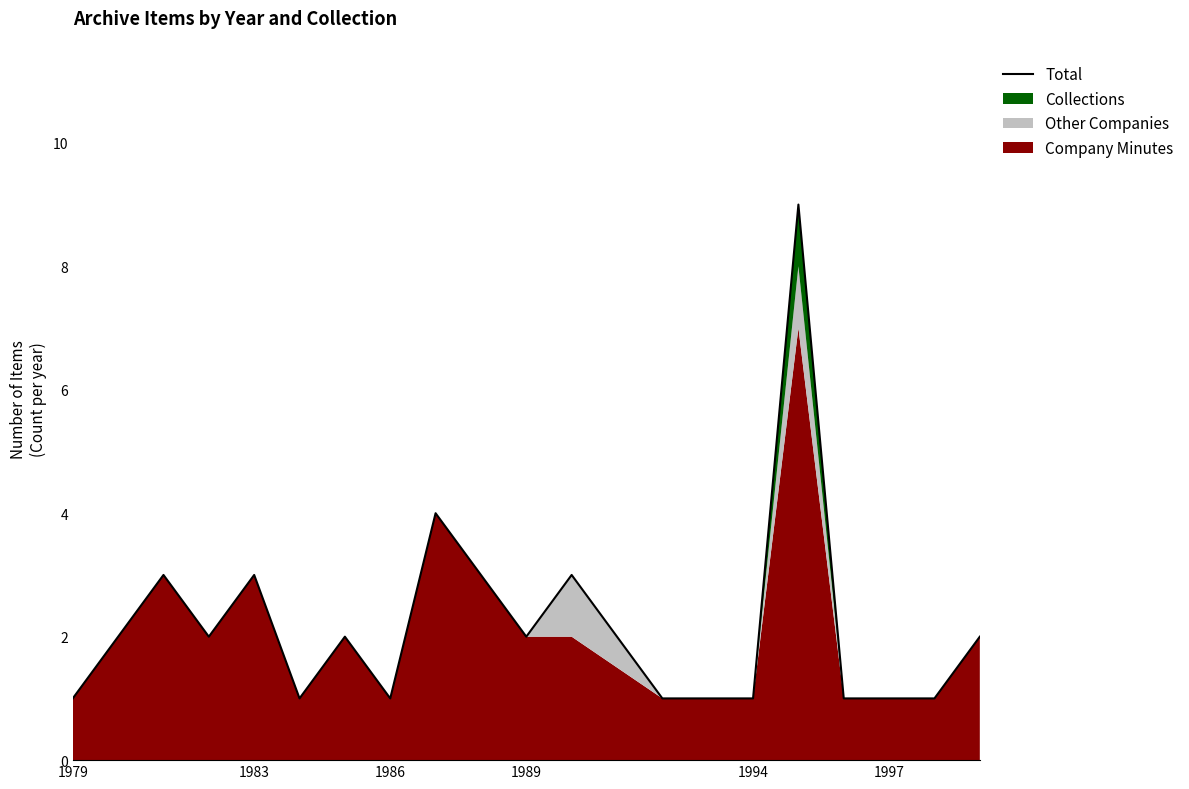

The value of Total at 1983 is 5. True or false?

False